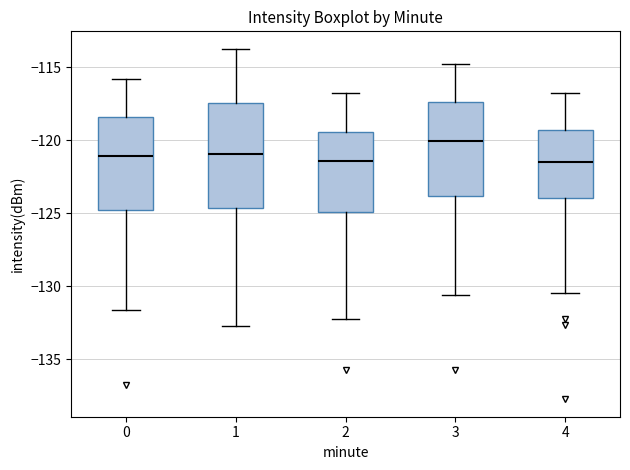

Reading left to right, transcribe this box plot: for each box, give where its median line is, the range the box spans, and where its two whiskers end, as read against the y-axis. The values are not printed on the chart, so give them approximately, as read against the axis.

0: median -121.0, box -125.0 to -118.5, whiskers -131.5 to -116.0
1: median -121.0, box -124.5 to -117.5, whiskers -132.5 to -114.0
2: median -121.5, box -125.0 to -119.5, whiskers -132.0 to -117.0
3: median -120.0, box -124.0 to -117.5, whiskers -130.5 to -115.0
4: median -121.5, box -124.0 to -119.5, whiskers -130.5 to -117.0